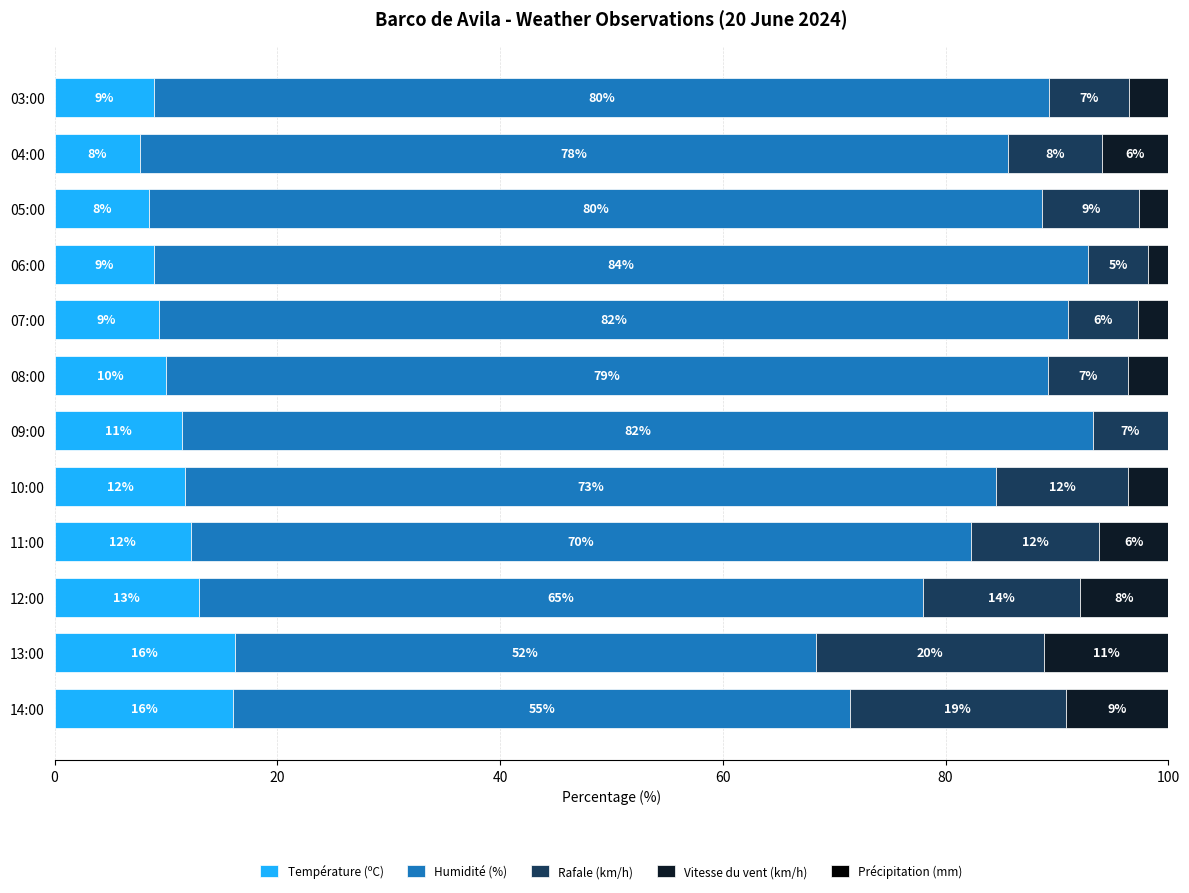

What is the average value of the Température (ºC) series?

11.2